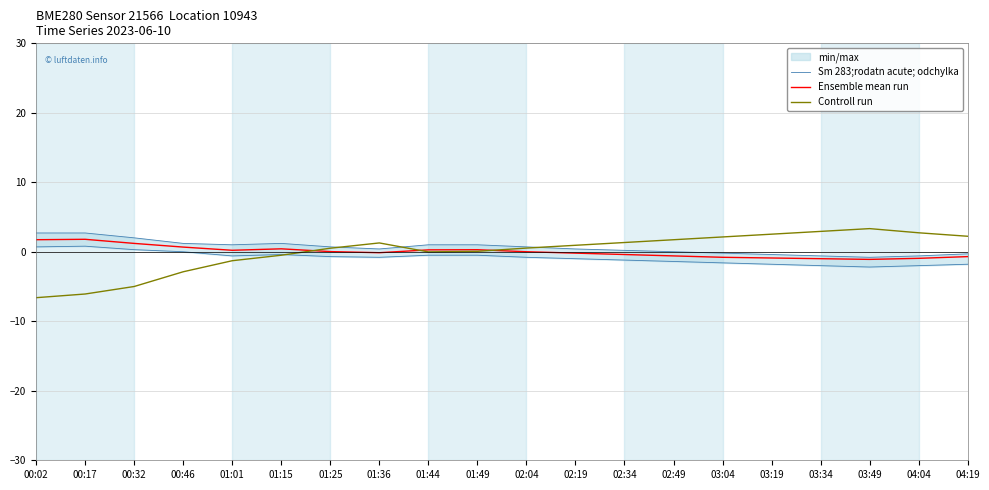

What is the maximum value for Ensemble mean run?

1.8